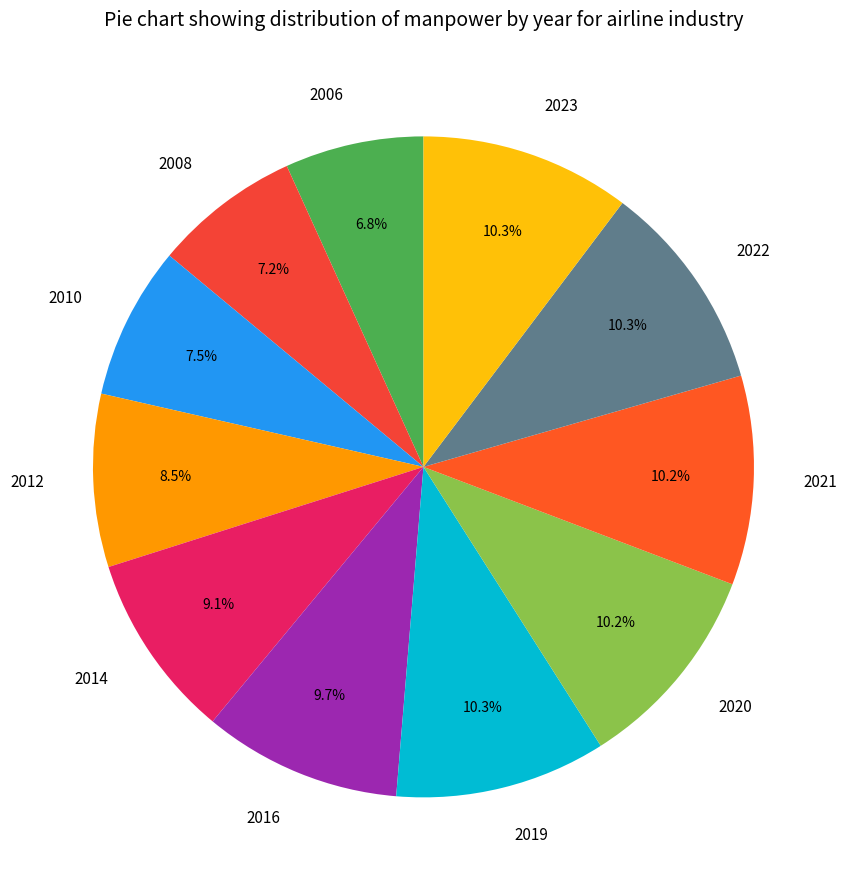

Does any single category account for the majority?

No